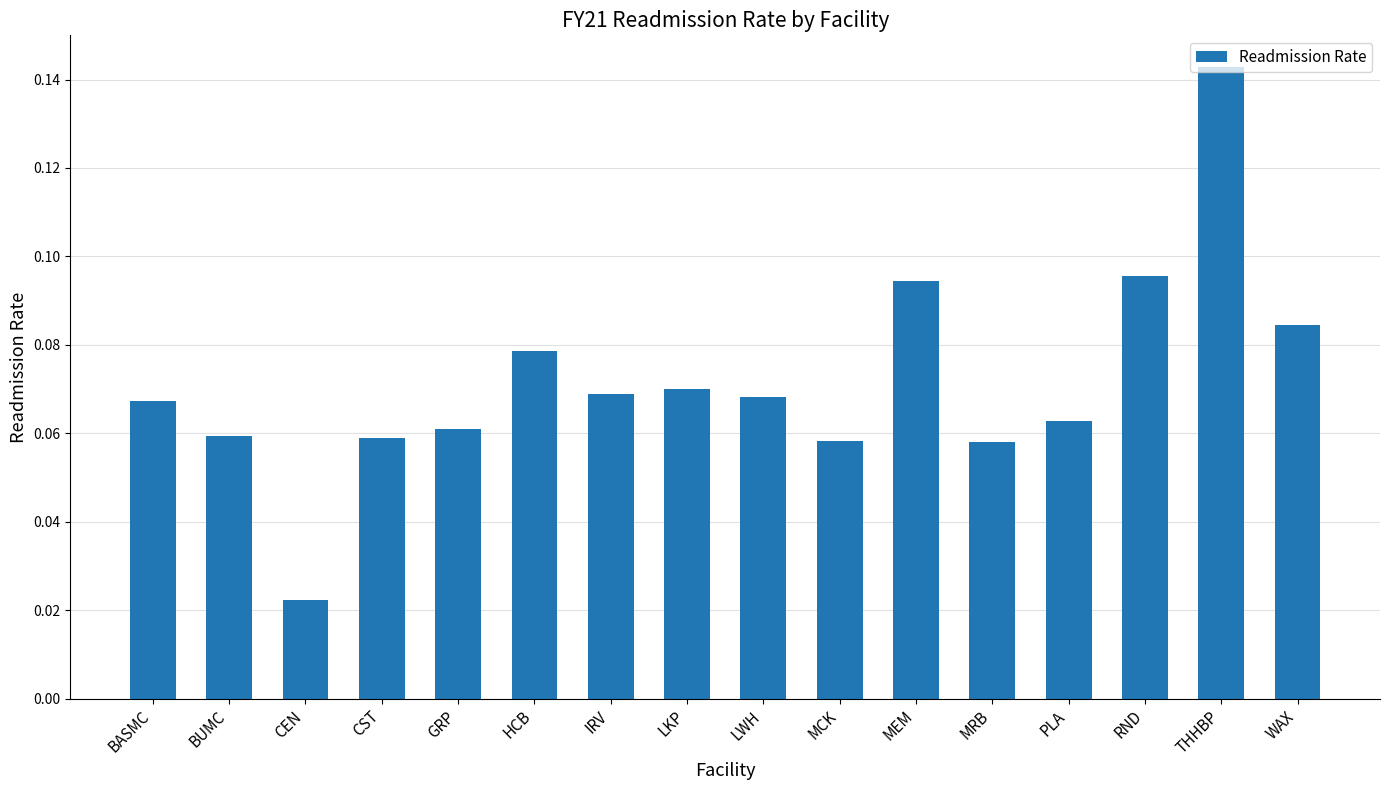

What is the label of the 16th bar from the right?

BASMC